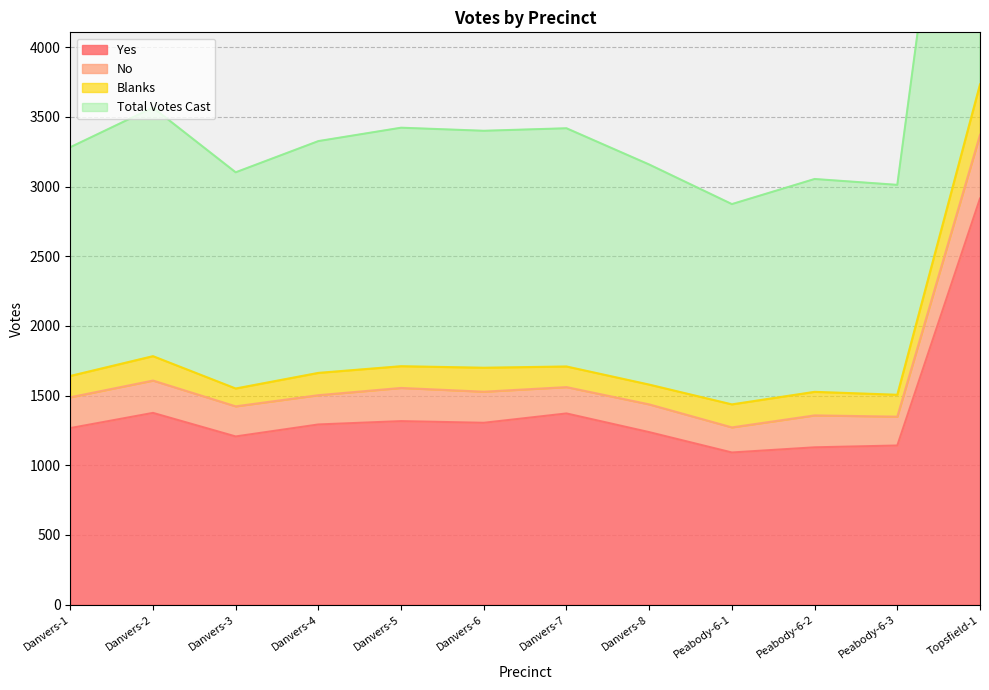

What is the label of the 7th point from the left?

Danvers-7